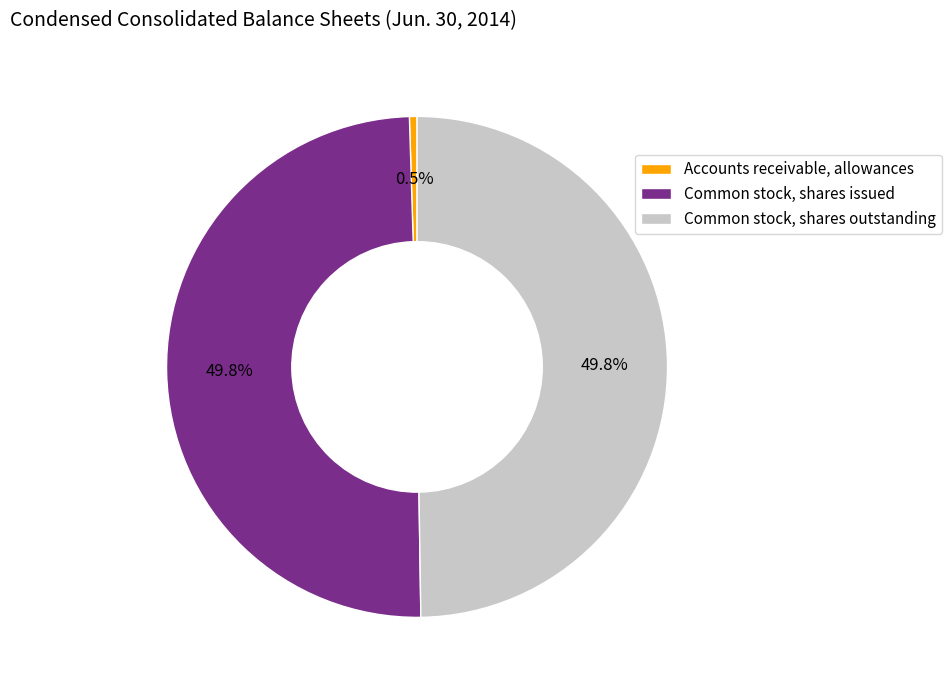

Combined, do Common stock, shares issued and Common stock, shares outstanding account for over 50%?

Yes